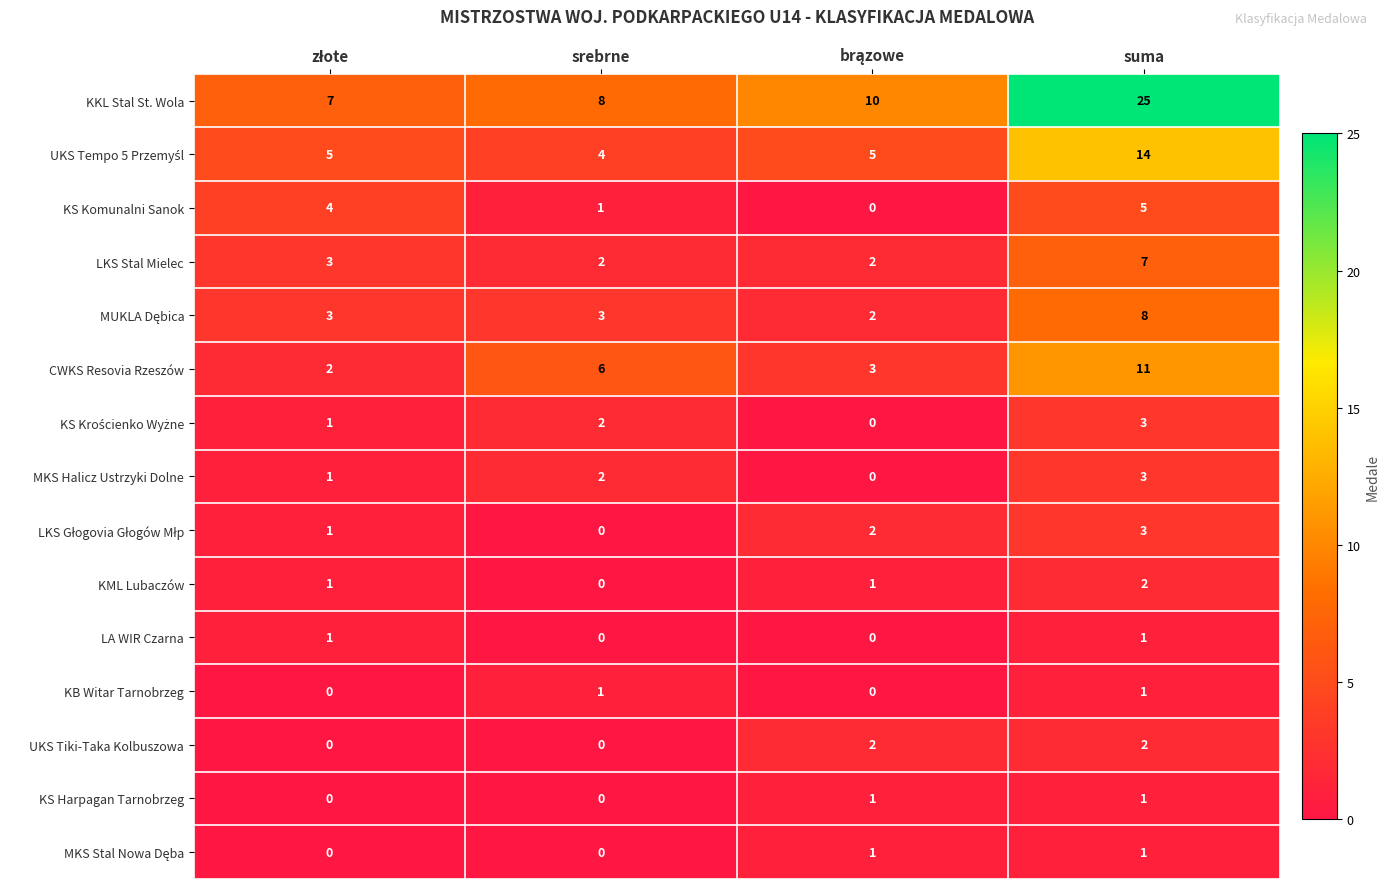

What is the spread (max minus min) of values at srebrne?

8